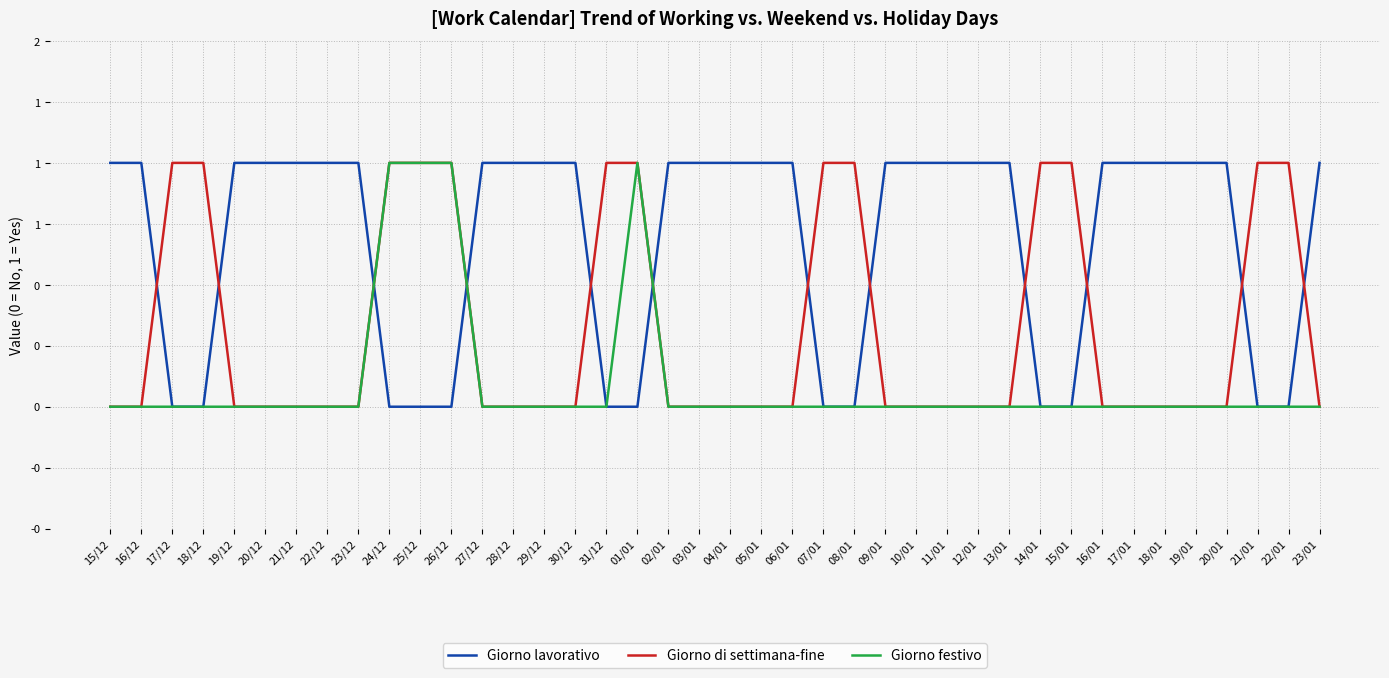

Which series has the largest range (max minus min)?

Giorno lavorativo